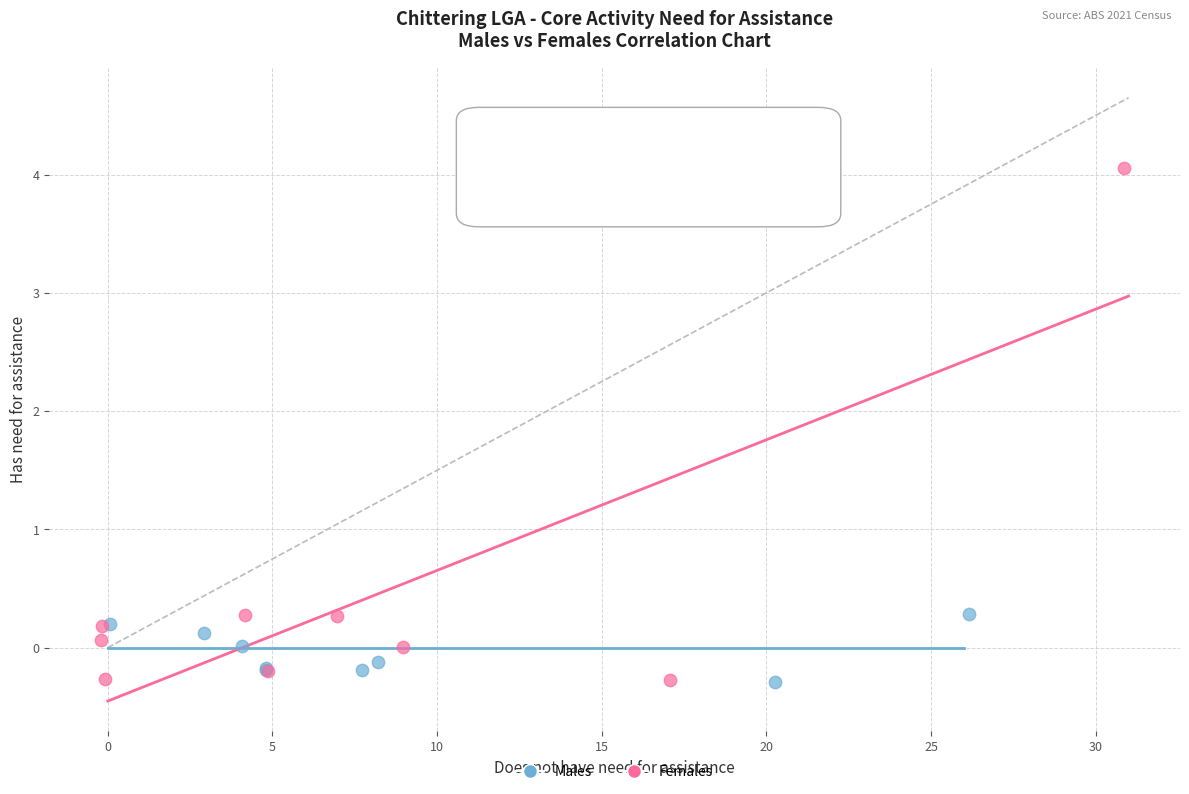

Which series has the largest Y range (max minus min)?

Females